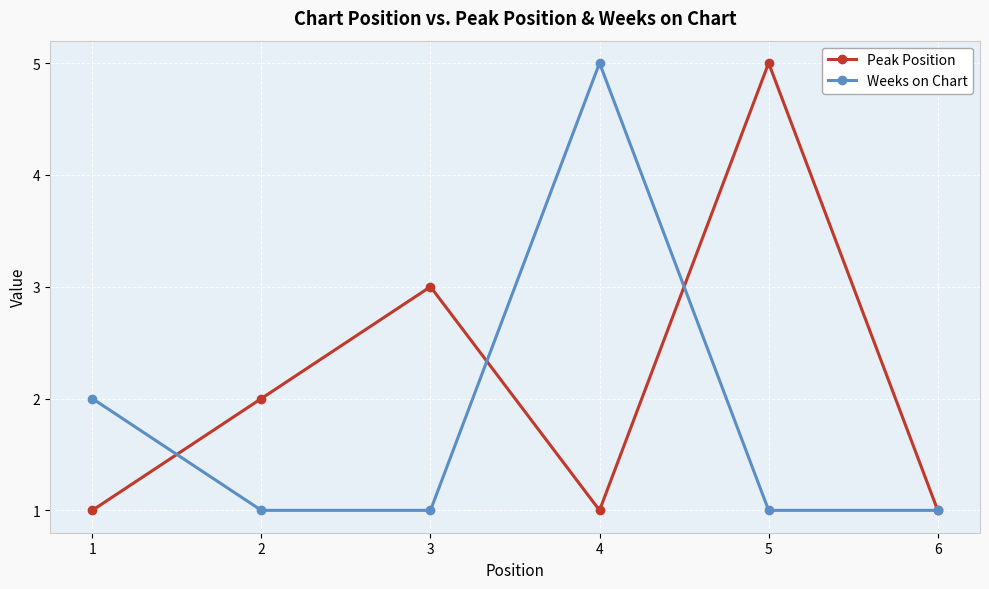

What is the lowest value of the Peak Position series?

1